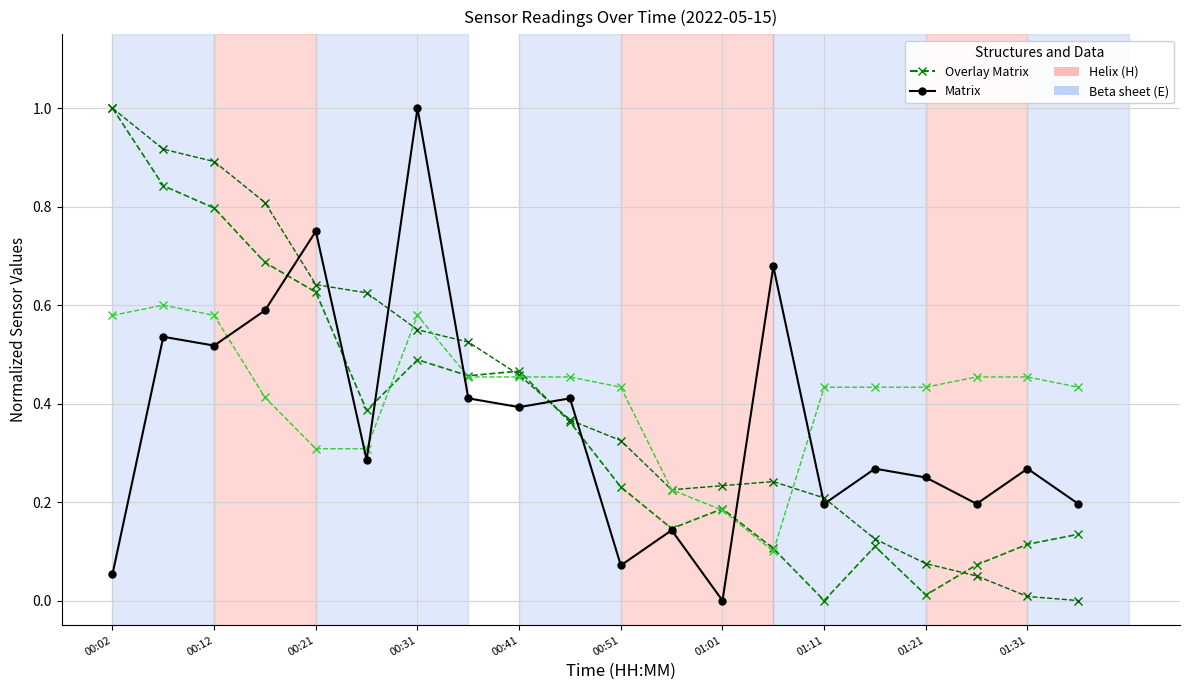

The Signal (scaled) series shows 0.7 at 01:31. True or false?

False